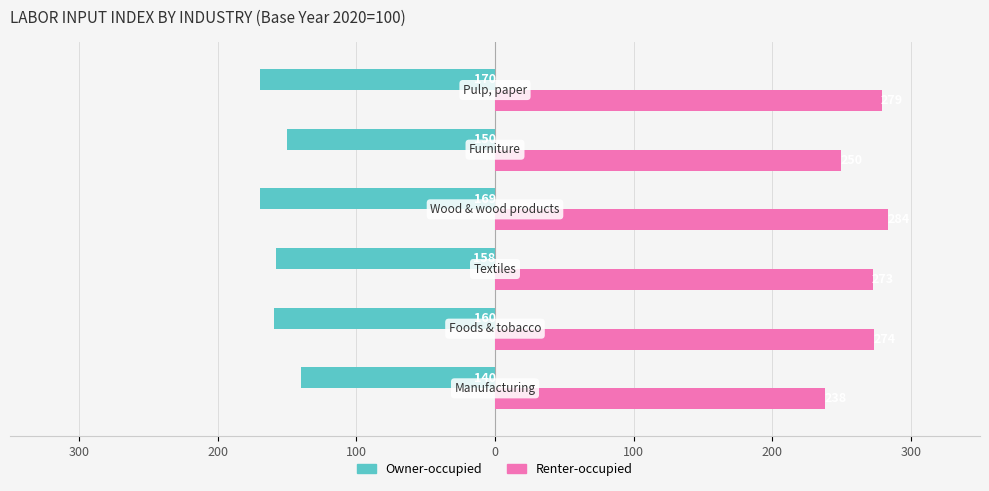

What are all the series names shown in the legend?

Owner-occupied, Renter-occupied